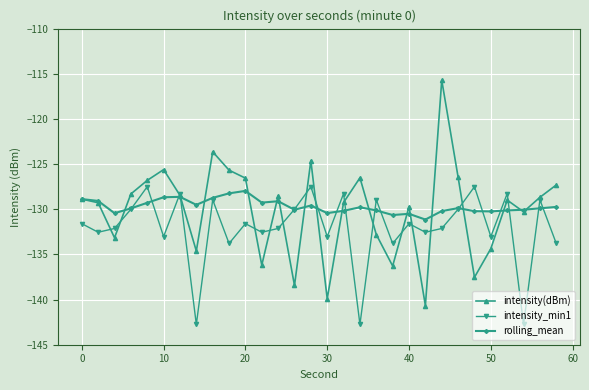

True or false: intensity(dBm) has more than 2 points higher than both neighbors.

True